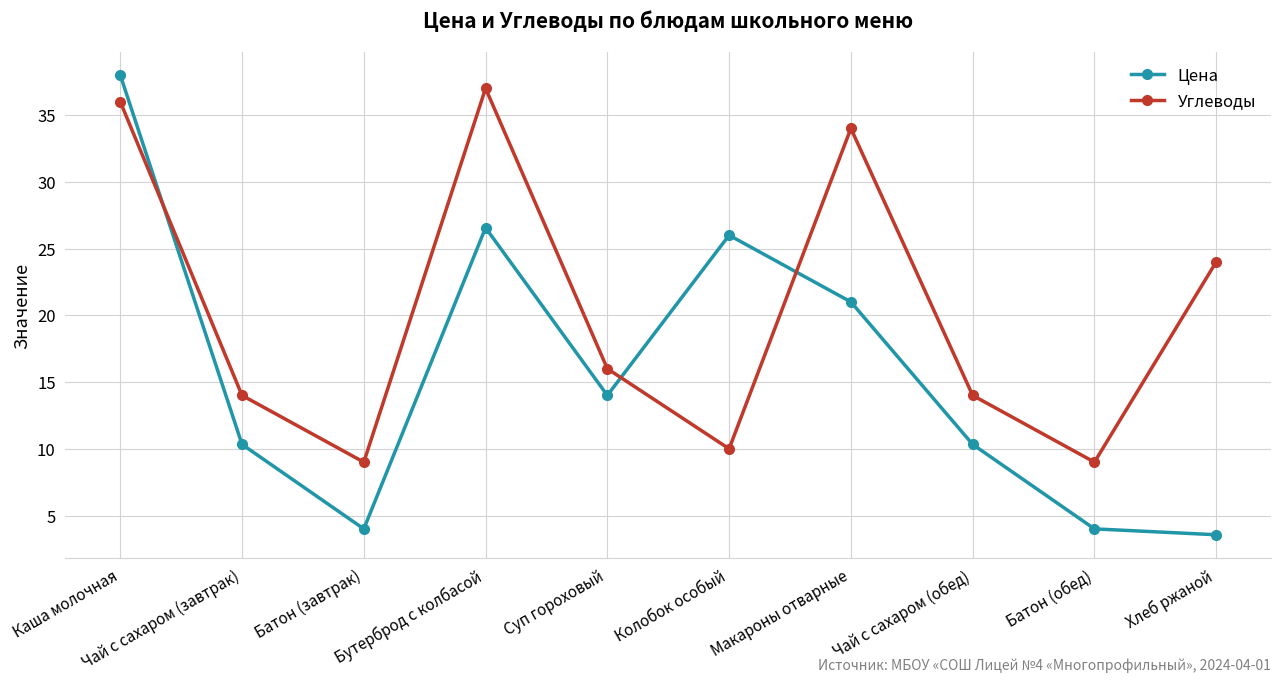

What is the difference between the second highest and second lowest values in the Цена series?

22.6